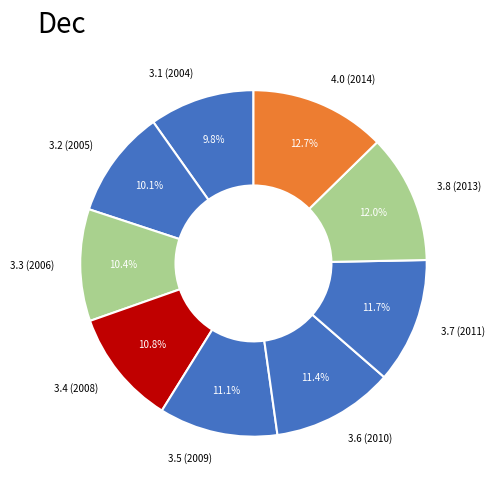

What percentage is the 3.4 (2008) slice, to the nearest percent?

11%